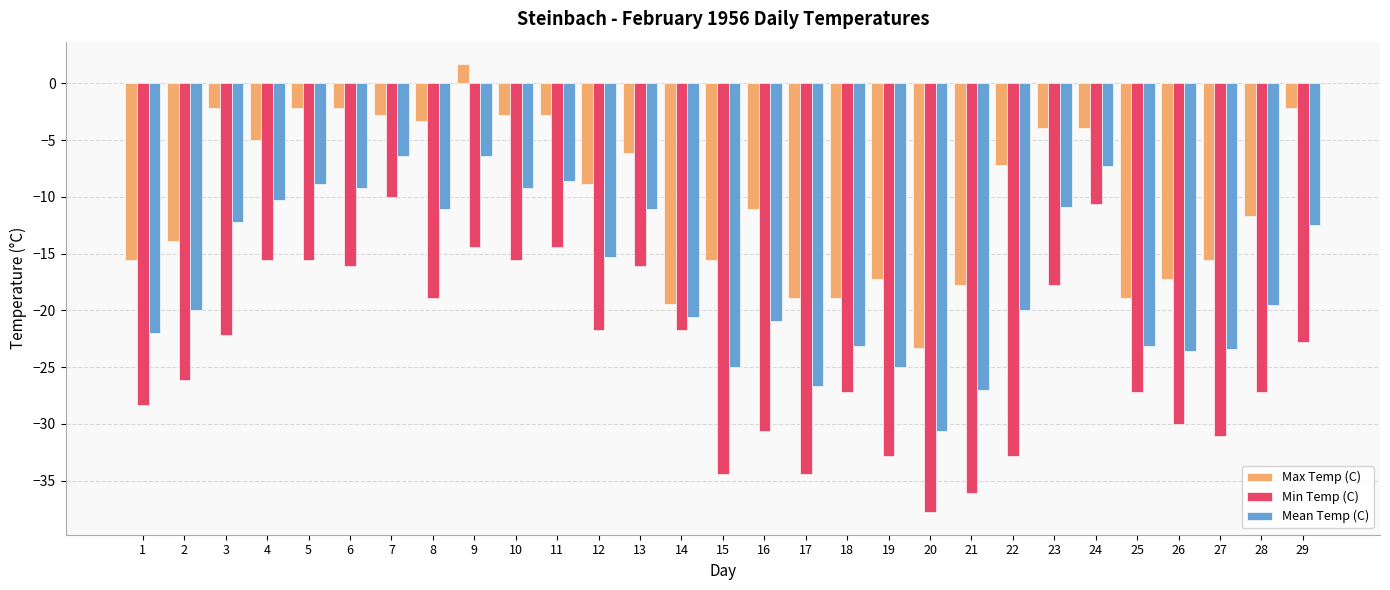

How many bars are there in each group?

3